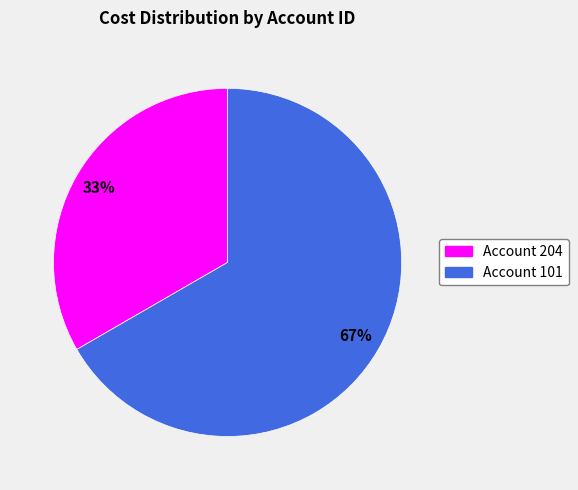

Rank the categories by value from lowest to highest.

Account 204, Account 101